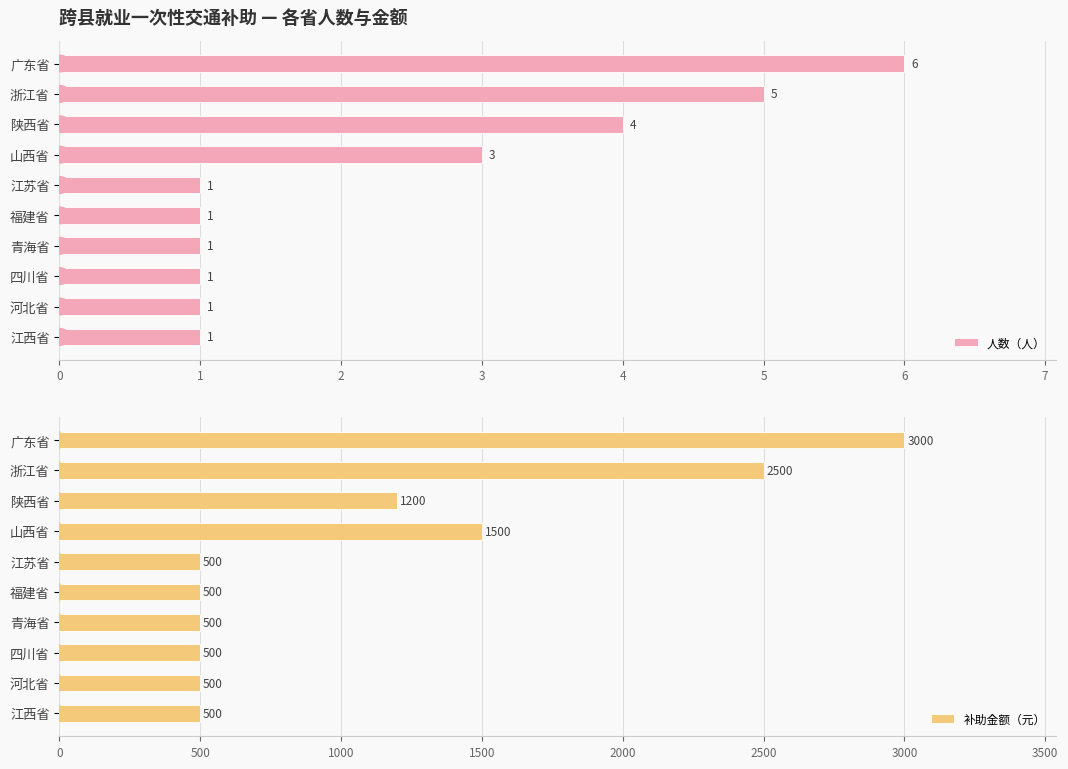

What is the sum of the 人数（人） values at 7 and 6?

2